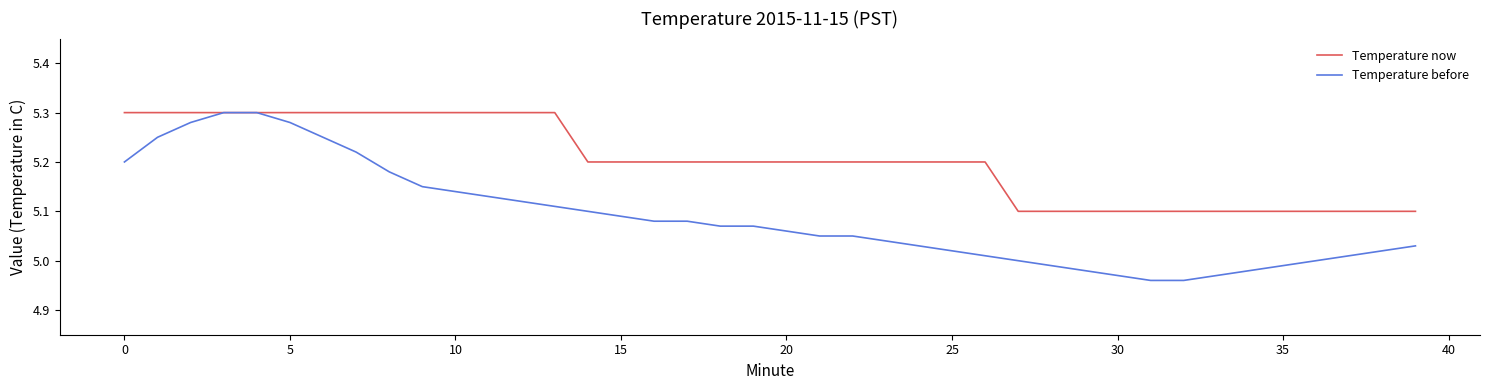

Which series has the largest total across all categories?

Temperature now